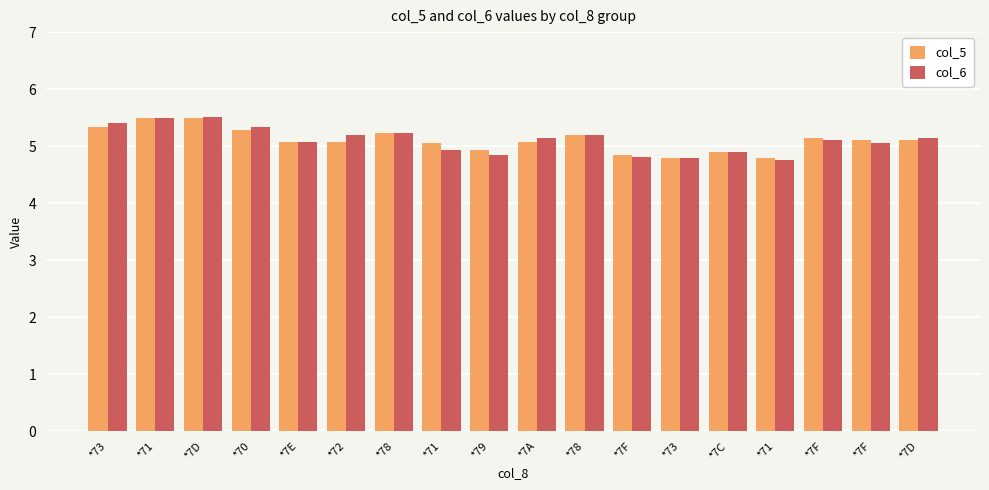

Does the chart contain stacked bars?

No